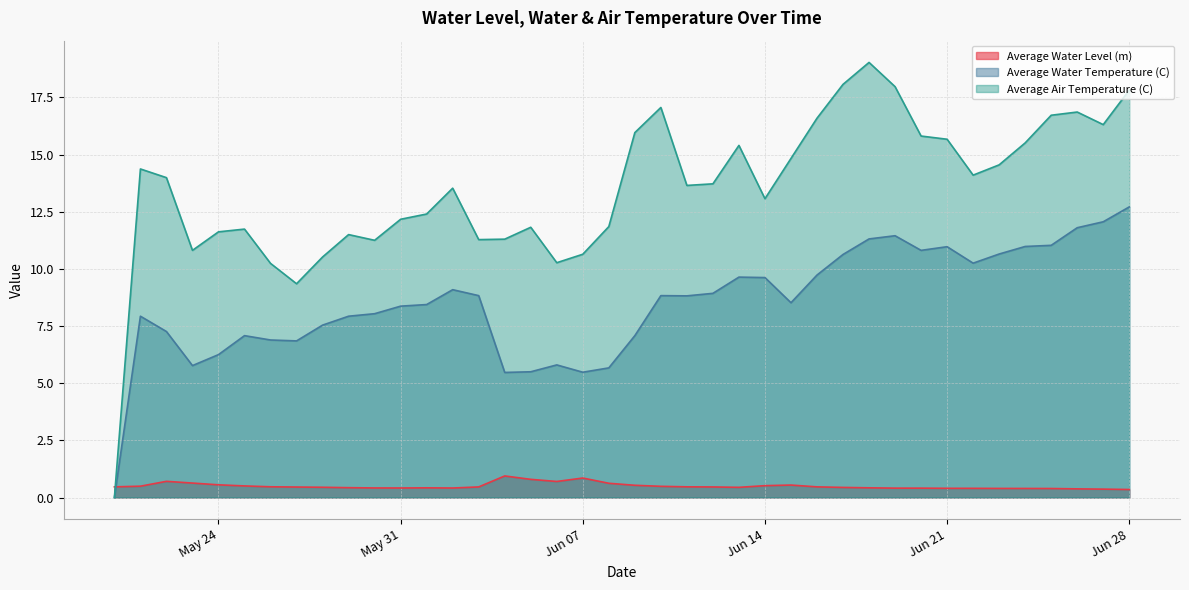

What is the label of the 21st point from the left?

2016-06-09